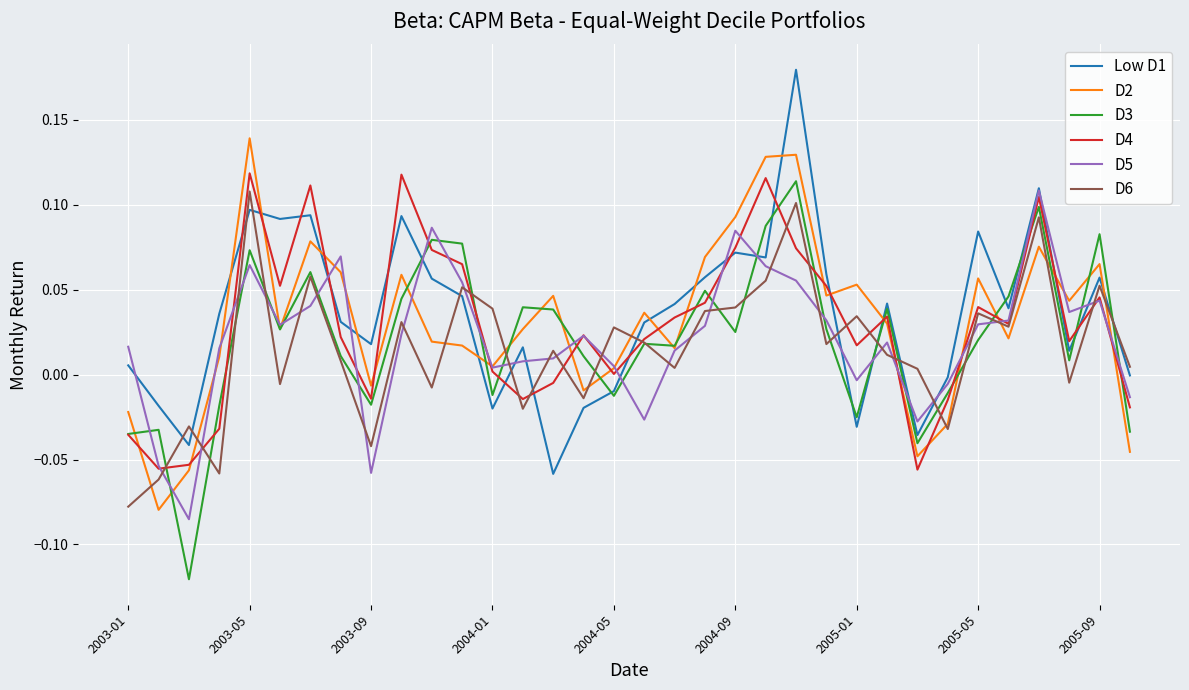

After their last crossing, which series has the higher values: D5 or D6?

D6